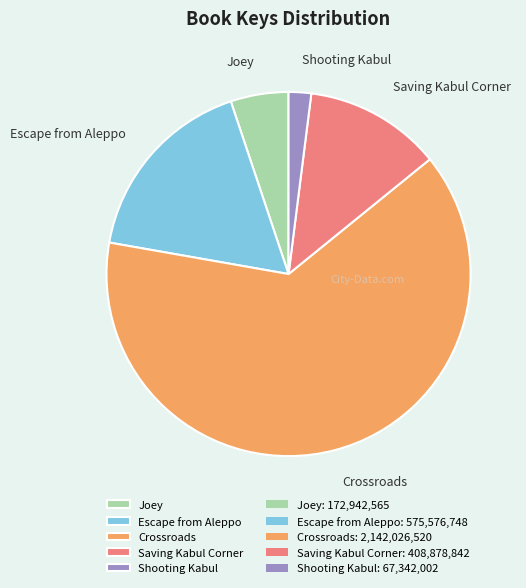

Combined, do Saving Kabul Corner and Shooting Kabul account for over 50%?

No